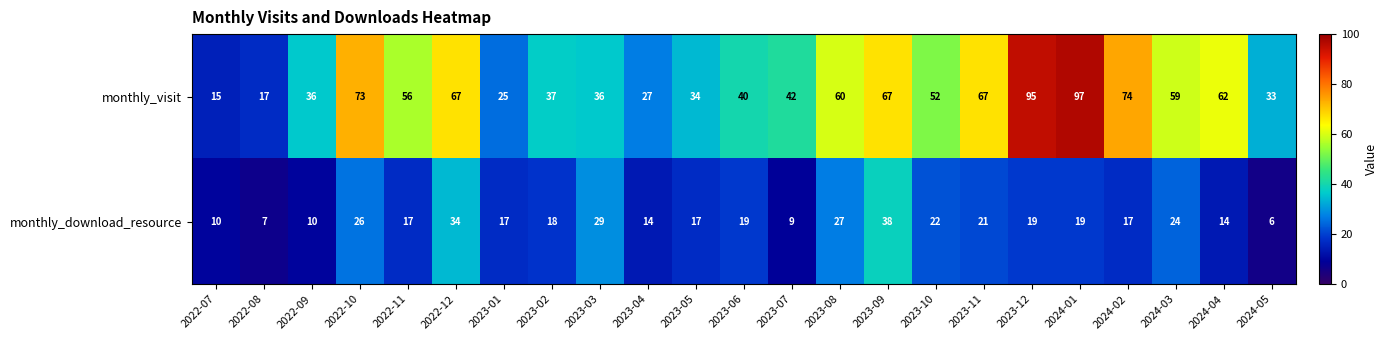

At which label does monthly_download_resource reach its peak?

2023-09